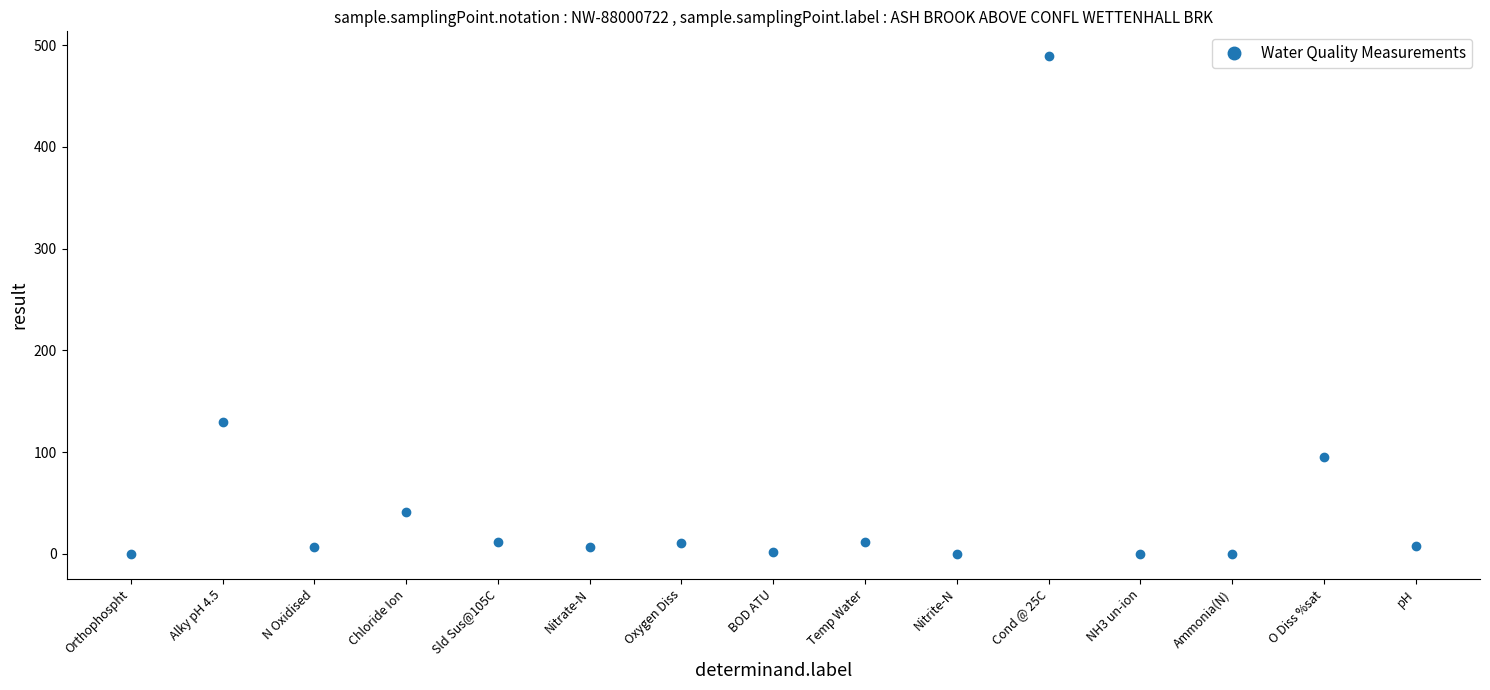

True or false: there are more than 0 points higher than both neighbors.

True